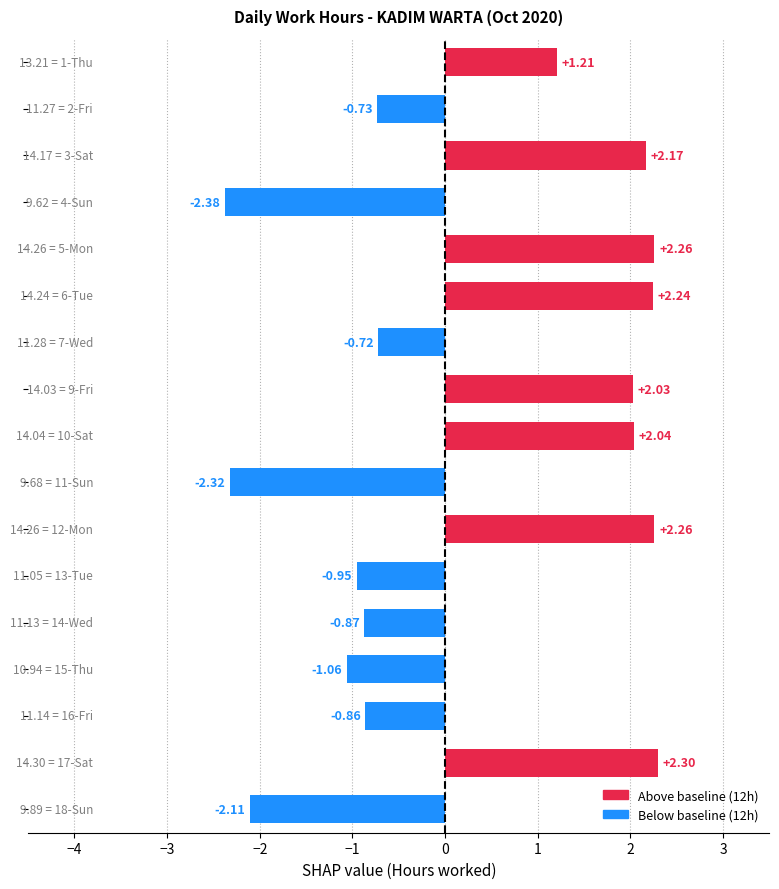

How many values are below zero?

9